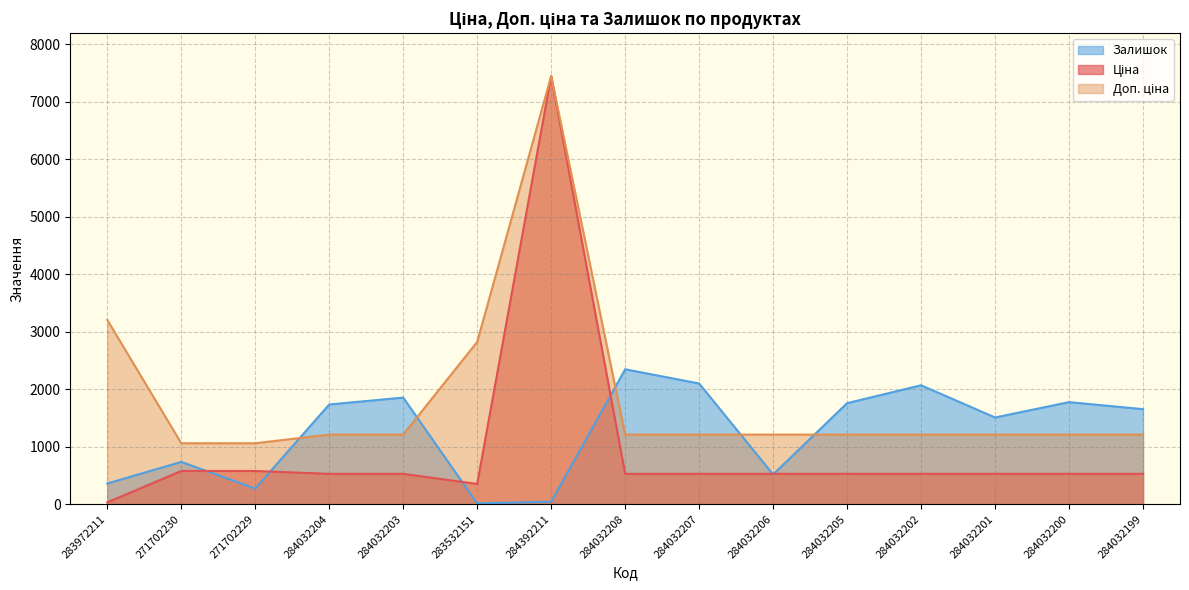

True or false: Доп. ціна and Залишок cross at least once.

True